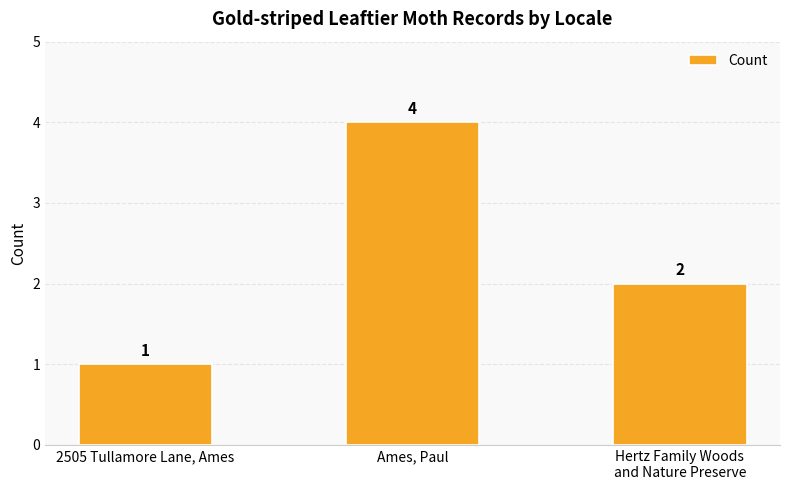

What is the change in value from 2505 Tullamore Lane, Ames to Ames, Paul?

+3